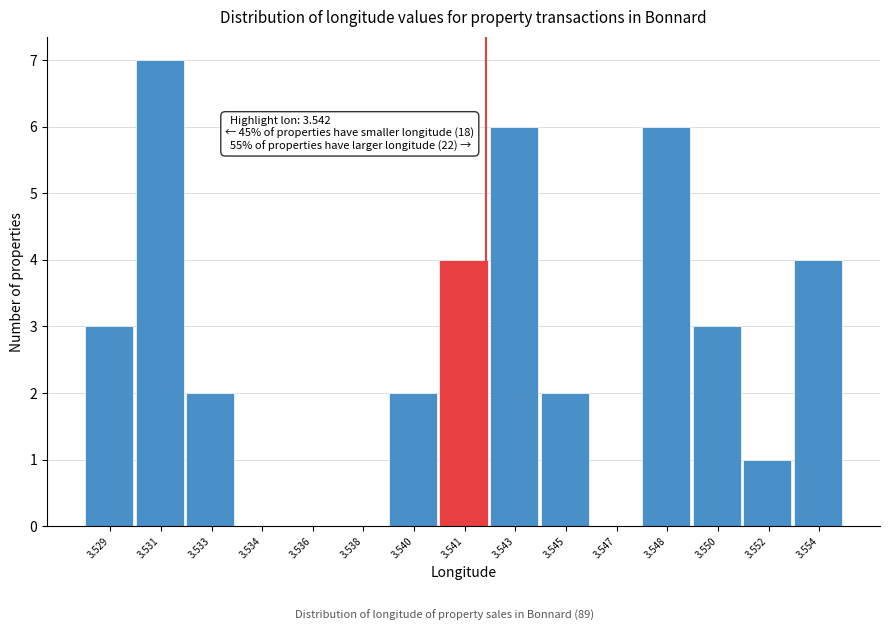

Reading left to right, list all the values displayed in this chart.

3.529=3	3.531=7	3.533=2	3.534=0	3.536=0	3.538=0	3.540=2	3.541=4	3.543=6	3.545=2	3.547=0	3.548=6	3.550=3	3.552=1	3.554=4